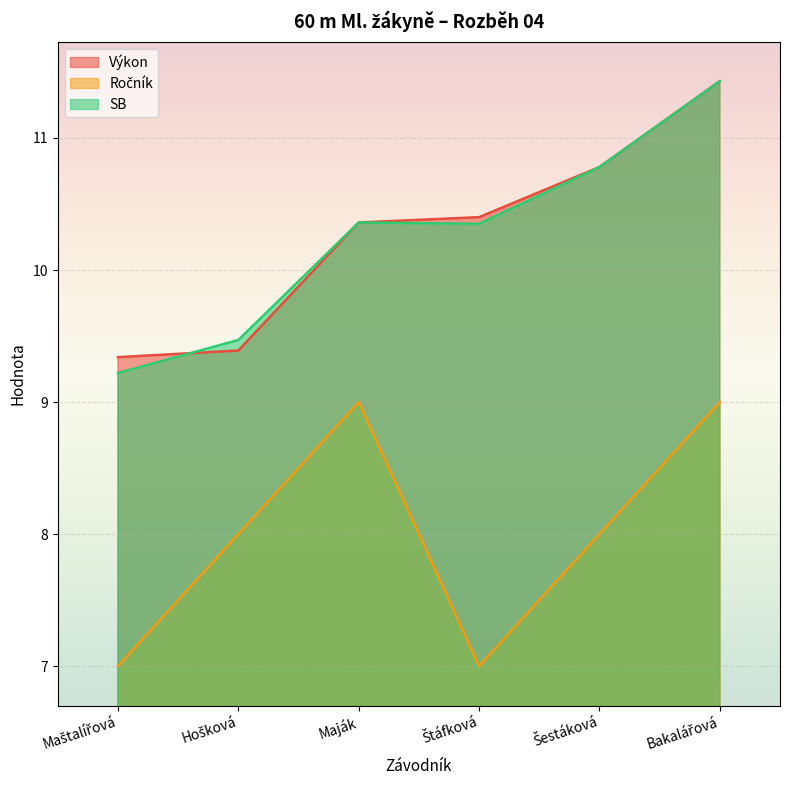

True or false: SB has more than 0 interior local peaks.

True